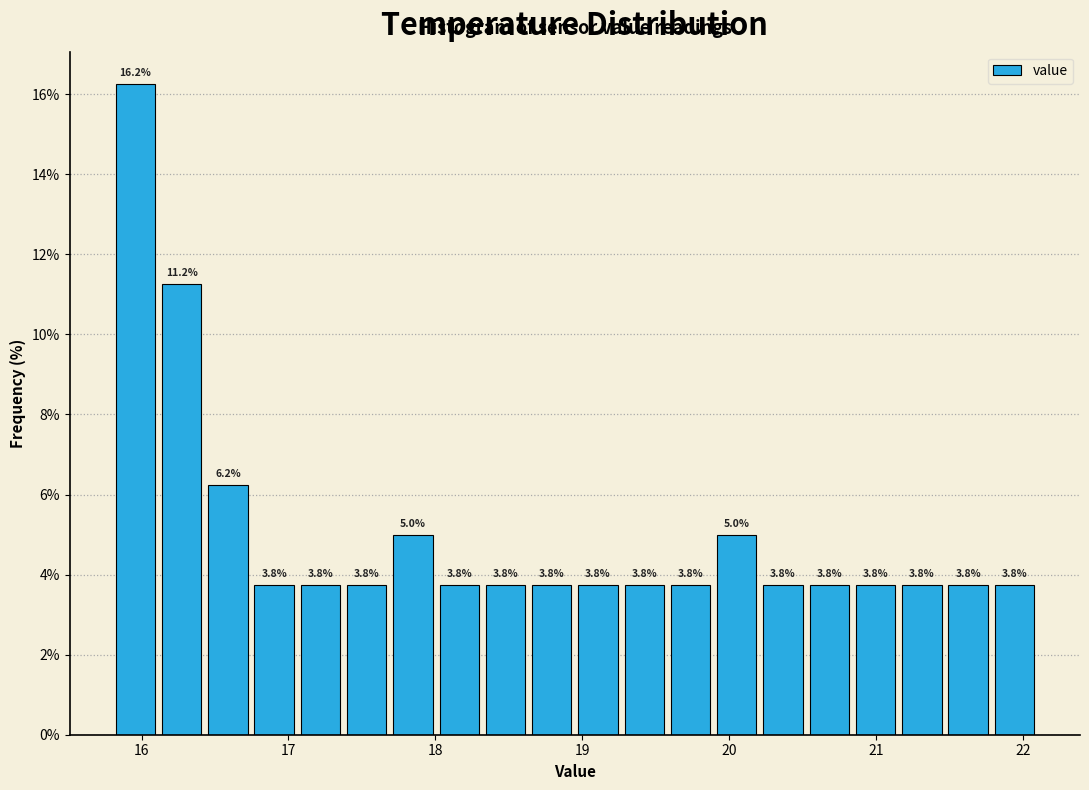

Around what value on the x-axis is the tallest bar? Give the approximate position of its centre, as read against the axis.

16.0